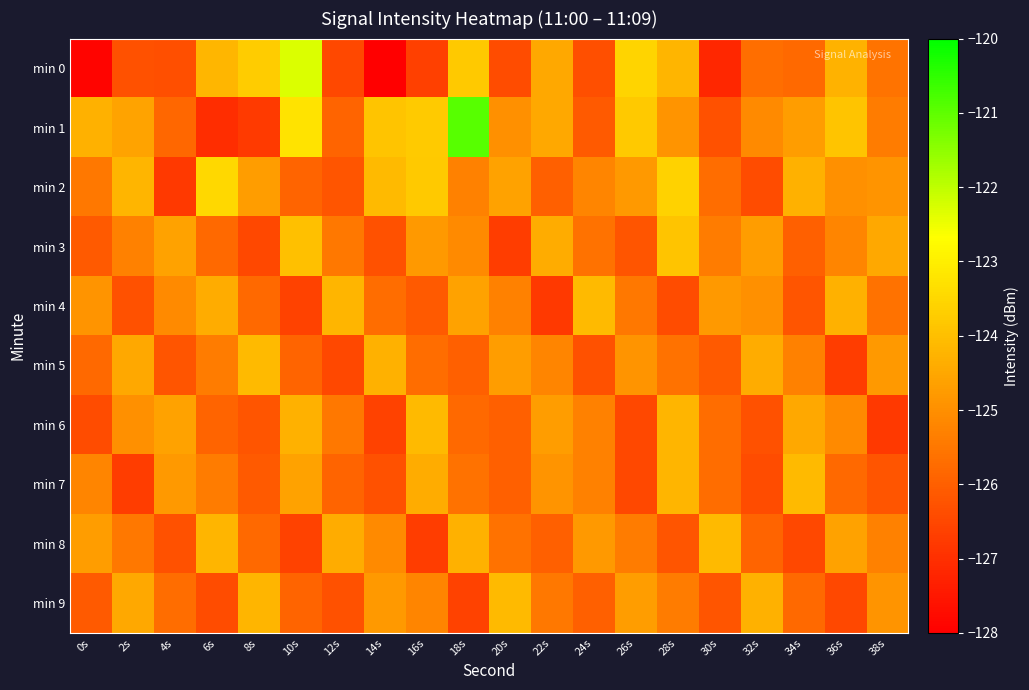

List the series in order of their peak value, lowest first.

min 4, min 5, min 6, min 7, min 8, min 9, min 3, min 2, min 0, min 1